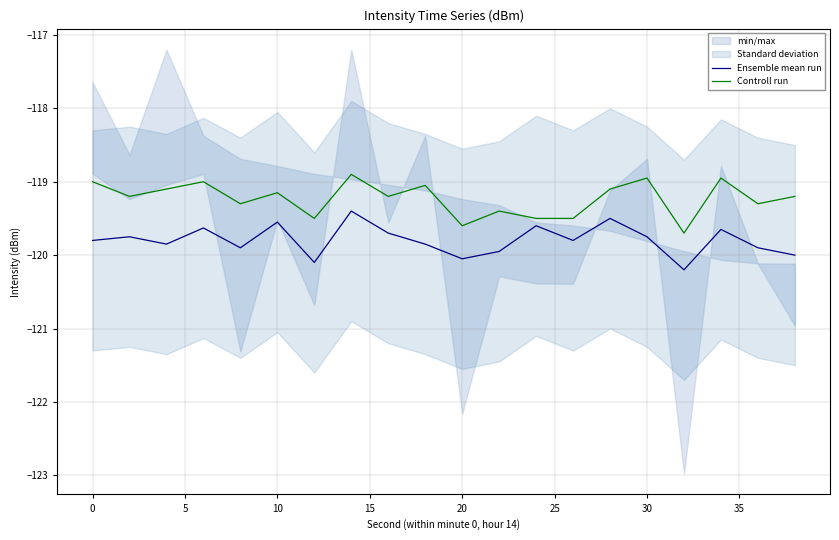

The value of Controll run at 30 is -118.9. True or false?

True